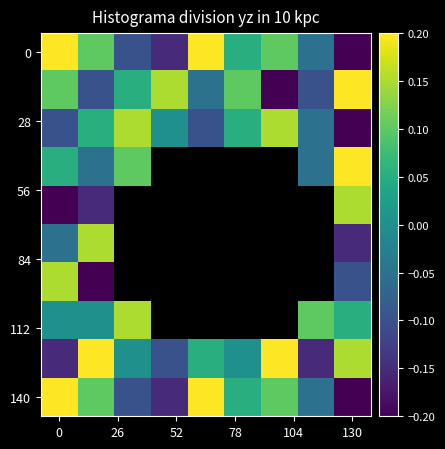

What is the total value across all series at 0?

0.2